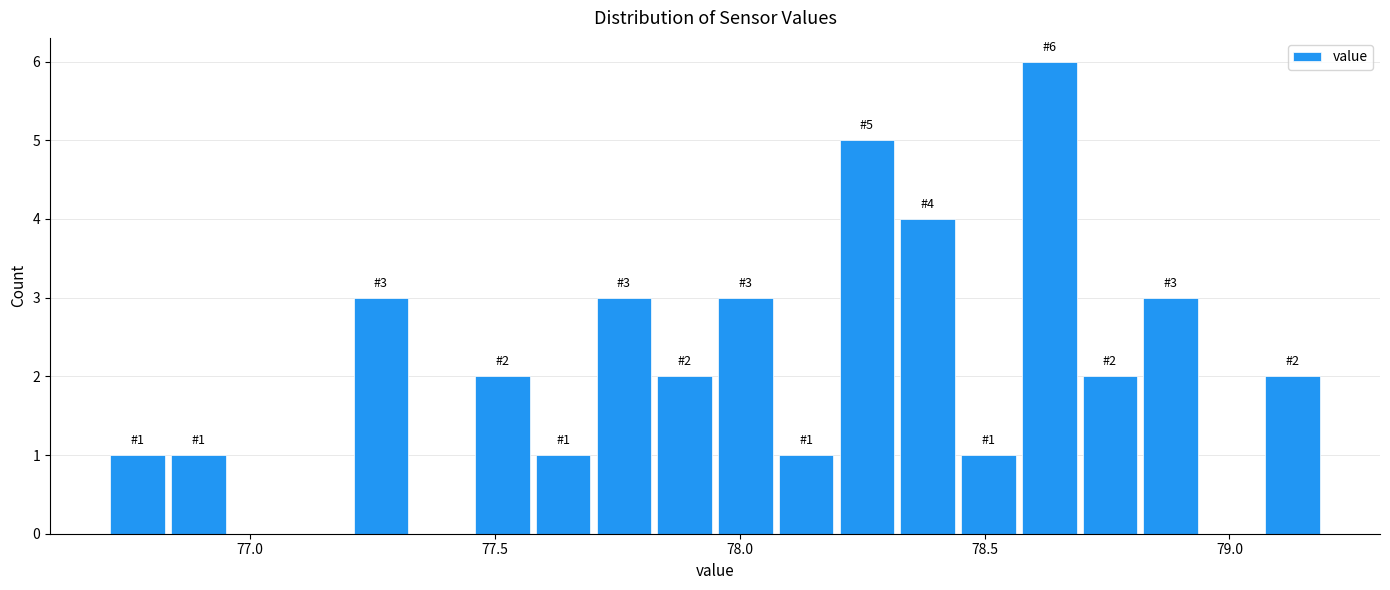

Around what value on the x-axis is the tallest bar? Give the approximate position of its centre, as read against the axis.

78.65